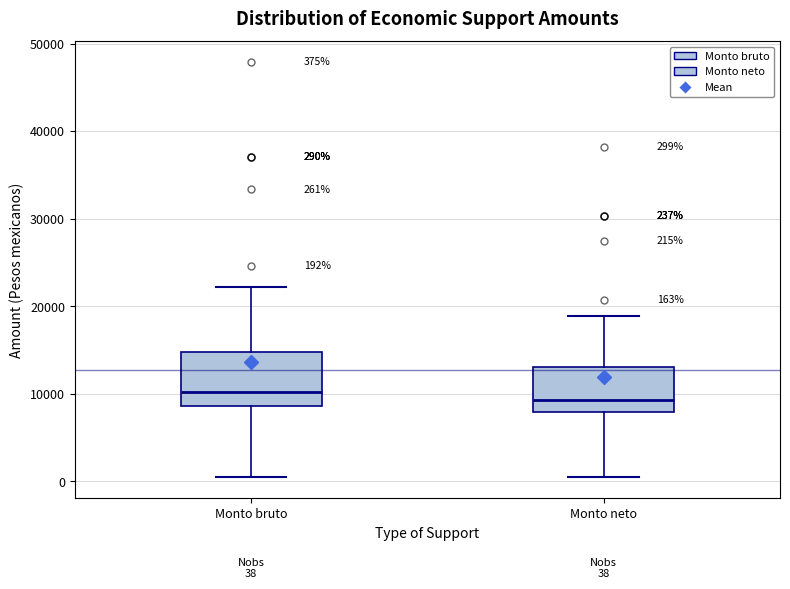

Comparing the boxes themselves (not the whiskers), which one is the tallest?

Monto bruto